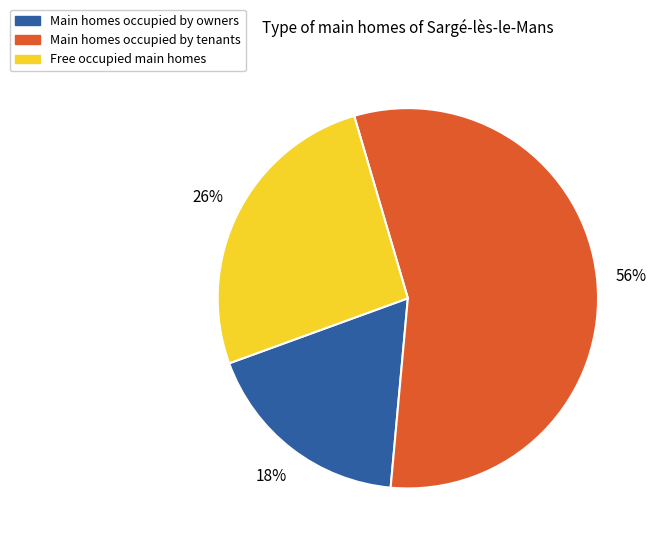

Is the sum of Free occupied main homes and Main homes occupied by owners greater than half?

No